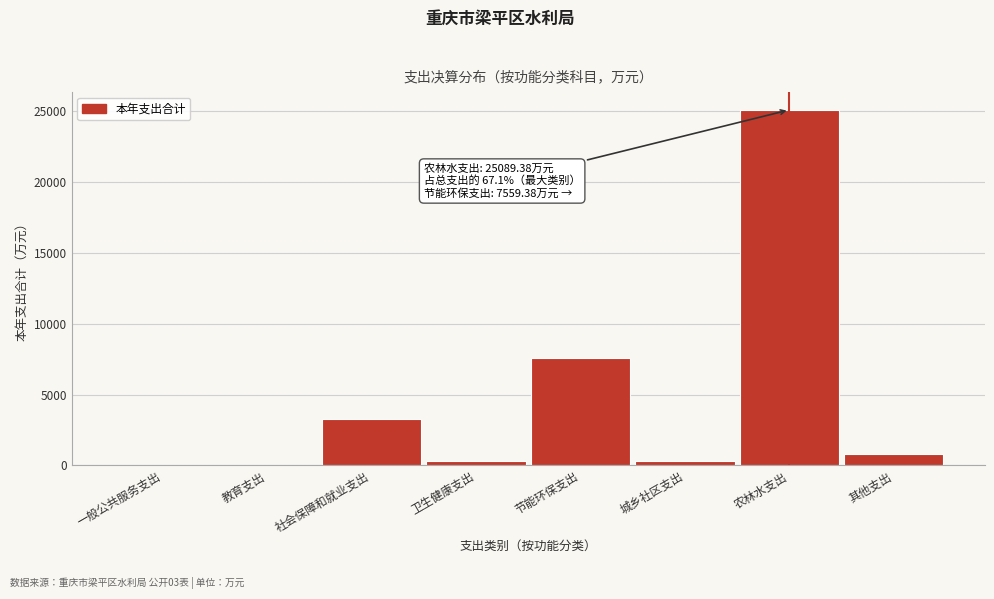

What is the maximum value shown in the chart?

25089.4